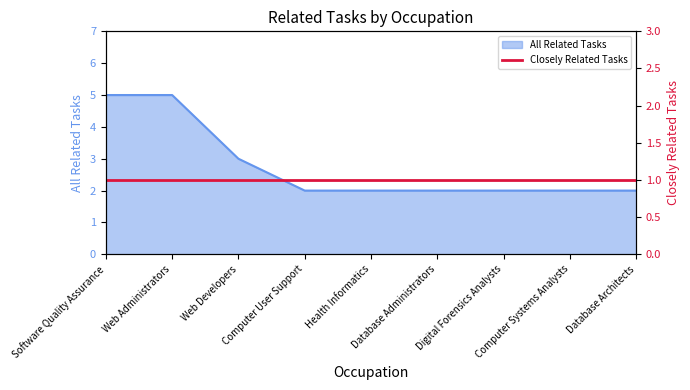

True or false: there are more than 1 points higher than both neighbors.

False